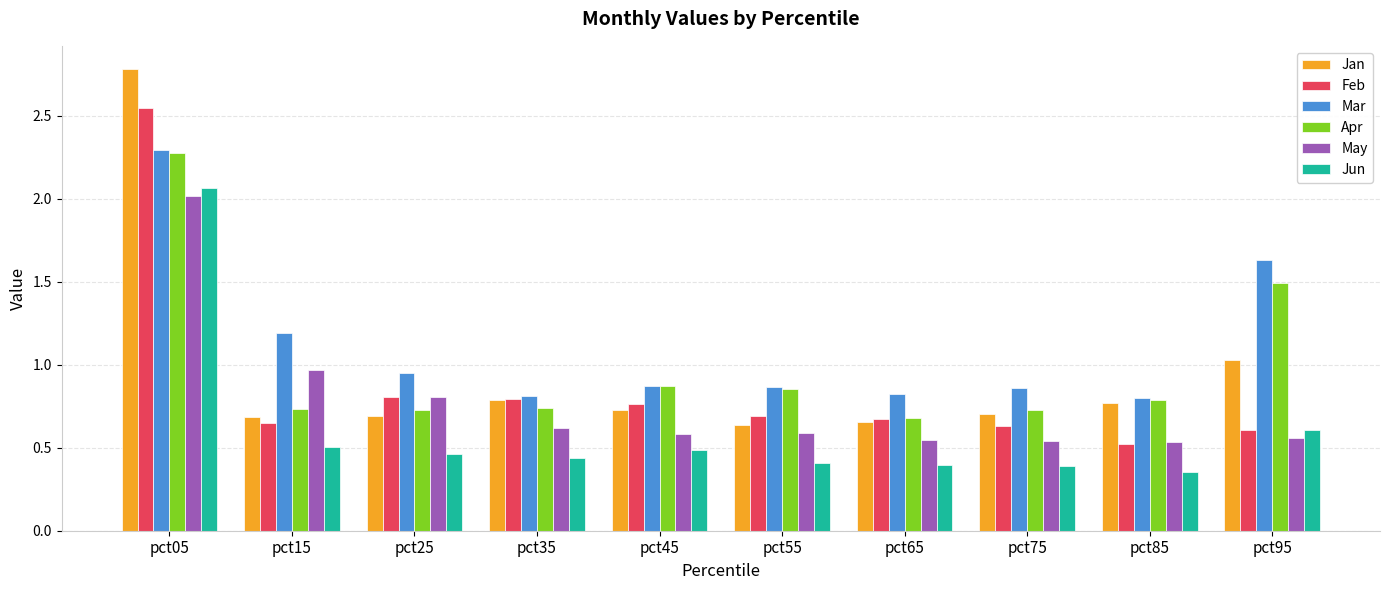

How many data points does each series have?

10